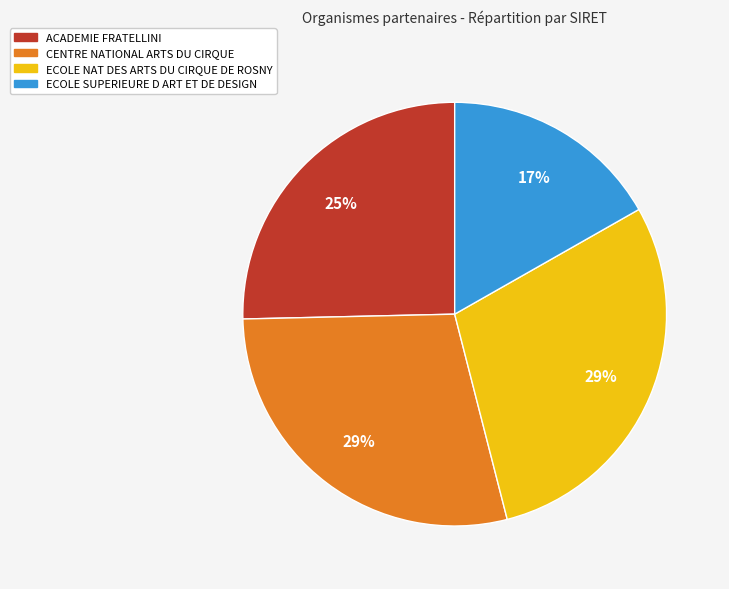

Is ECOLE SUPERIEURE D ART ET DE DESIGN the majority of the pie?

No